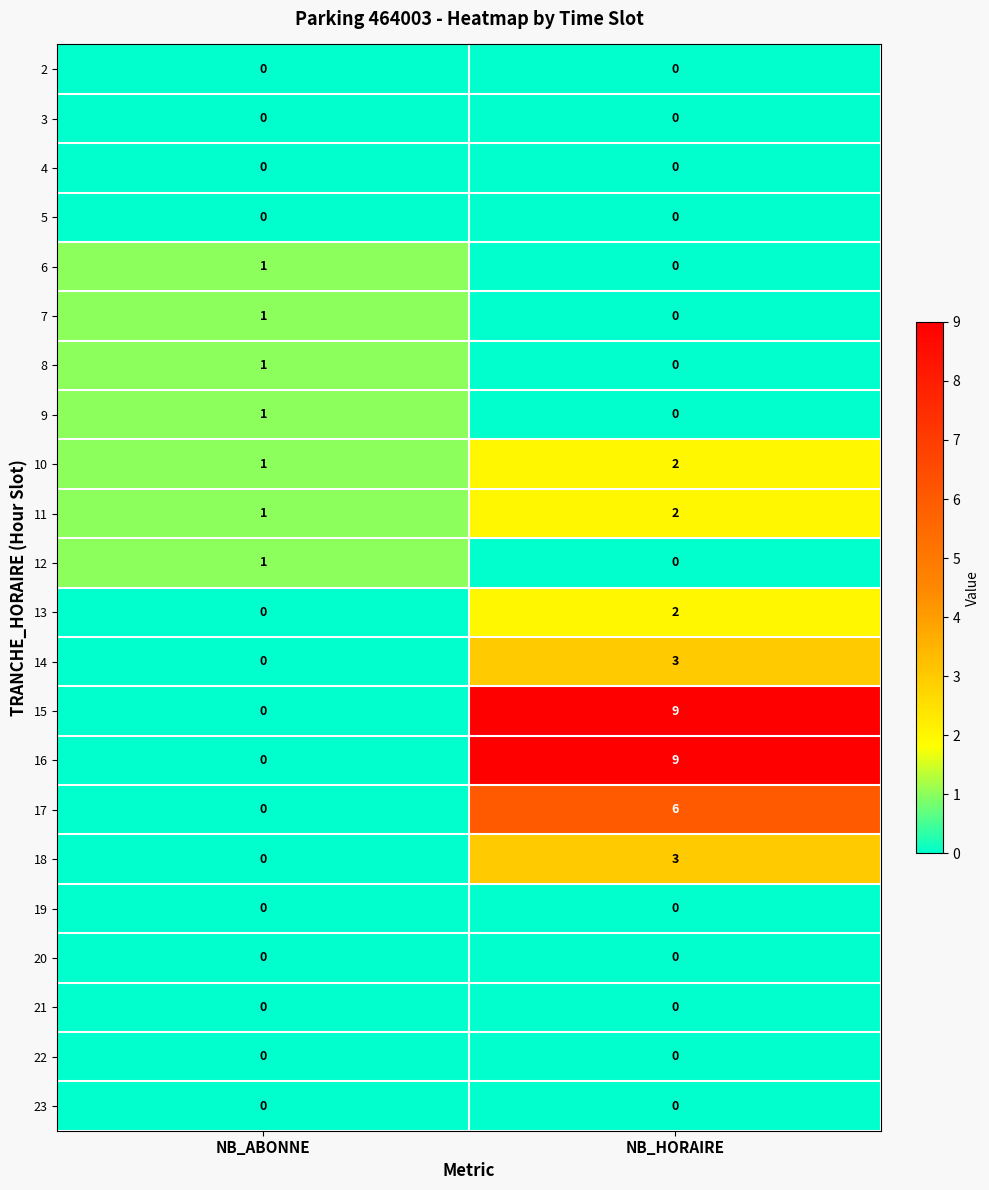

Is it true that 22 equals 0 at NB_ABONNE?

True